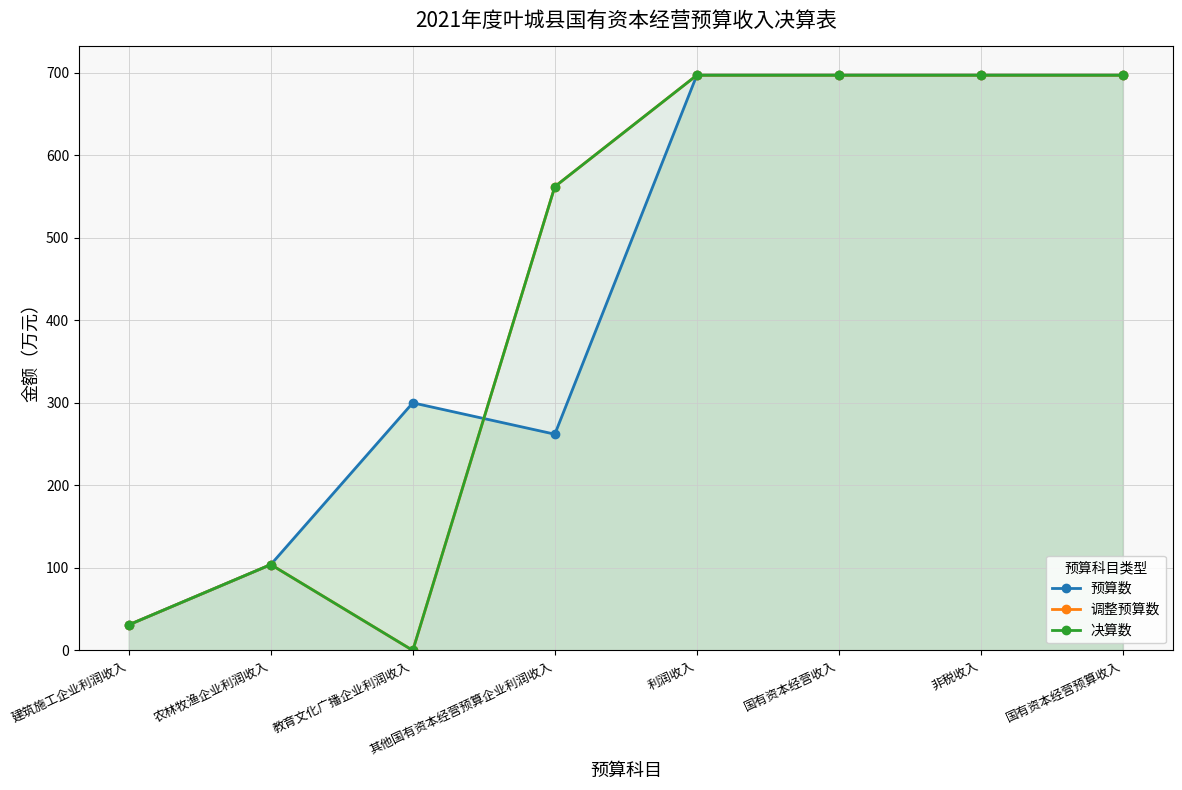

True or false: 决算数 and 调整预算数 cross at least once.

False